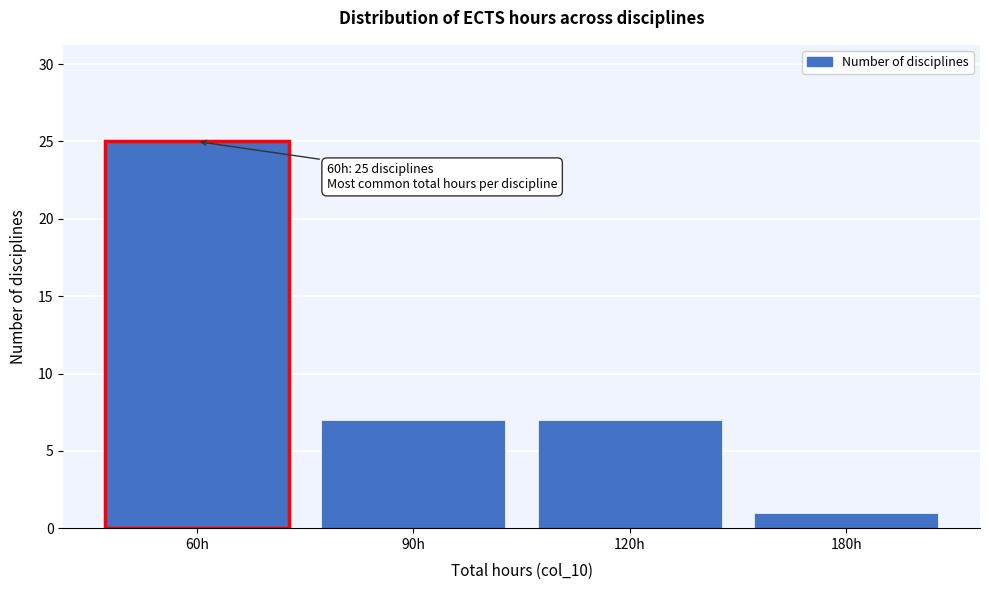

Reading left to right, list all the values displayed in this chart.

25	7	7	1